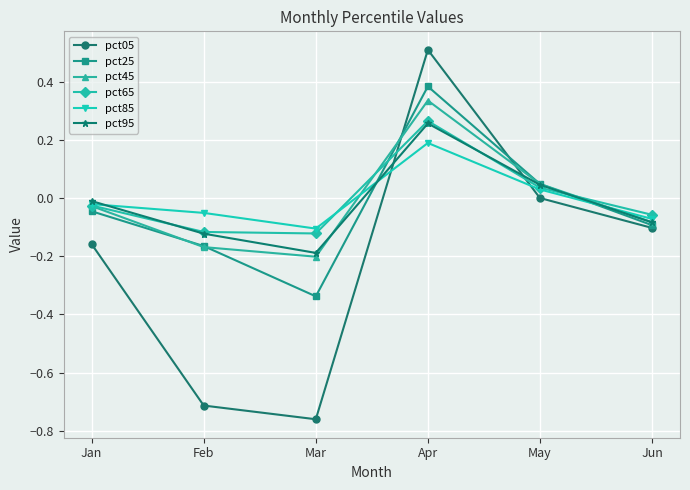

How many data points in pct65 are less than 0?

4